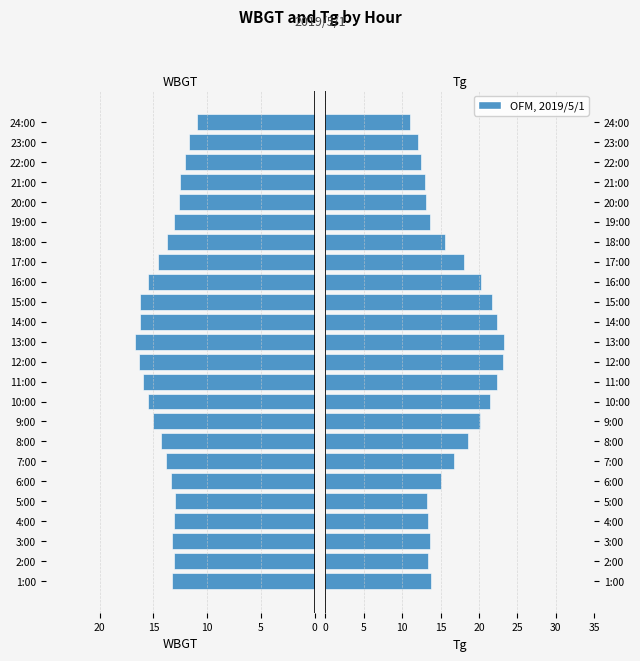

Is it true that Tg equals 13.1 at 20:00?

True